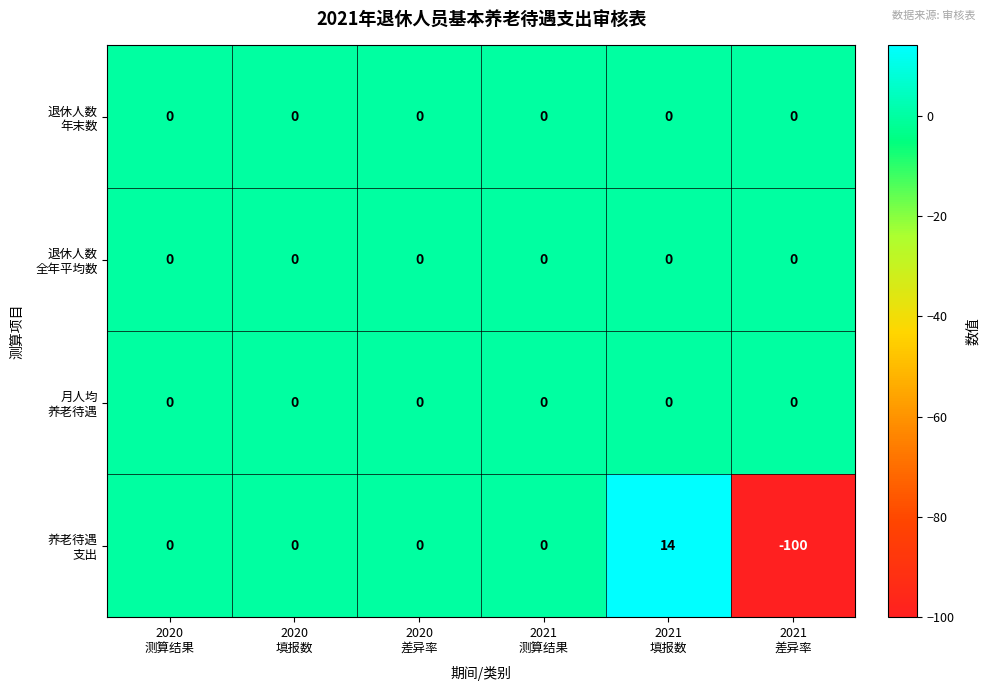

What is the minimum value shown in the chart?

-100